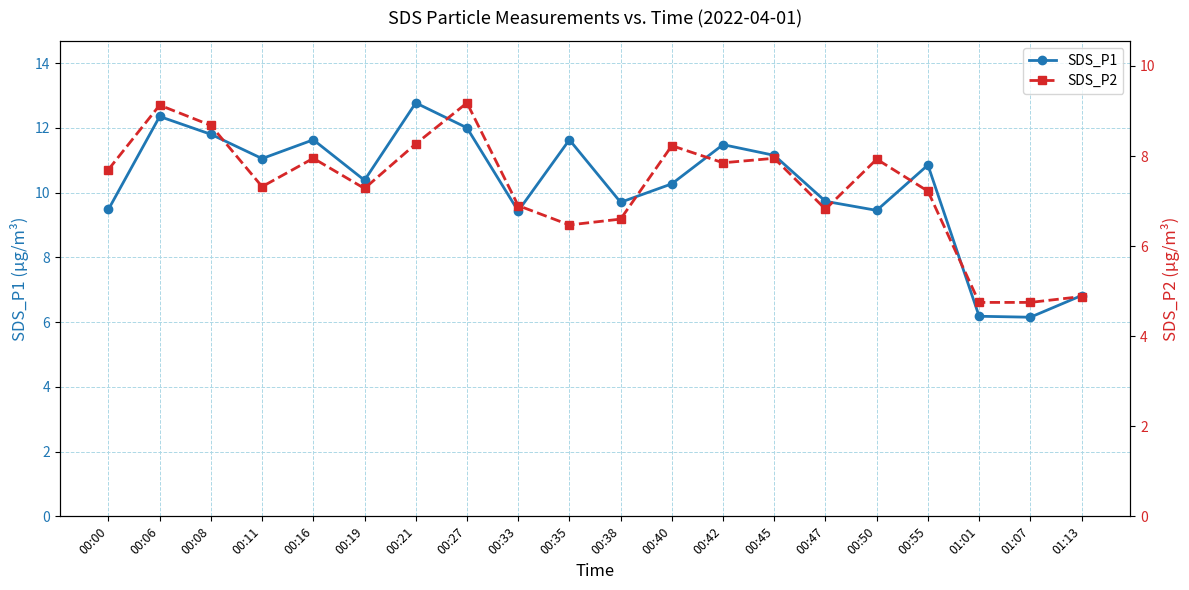

Rank the series at 00:08 from highest to lowest value.

SDS_P1, SDS_P2